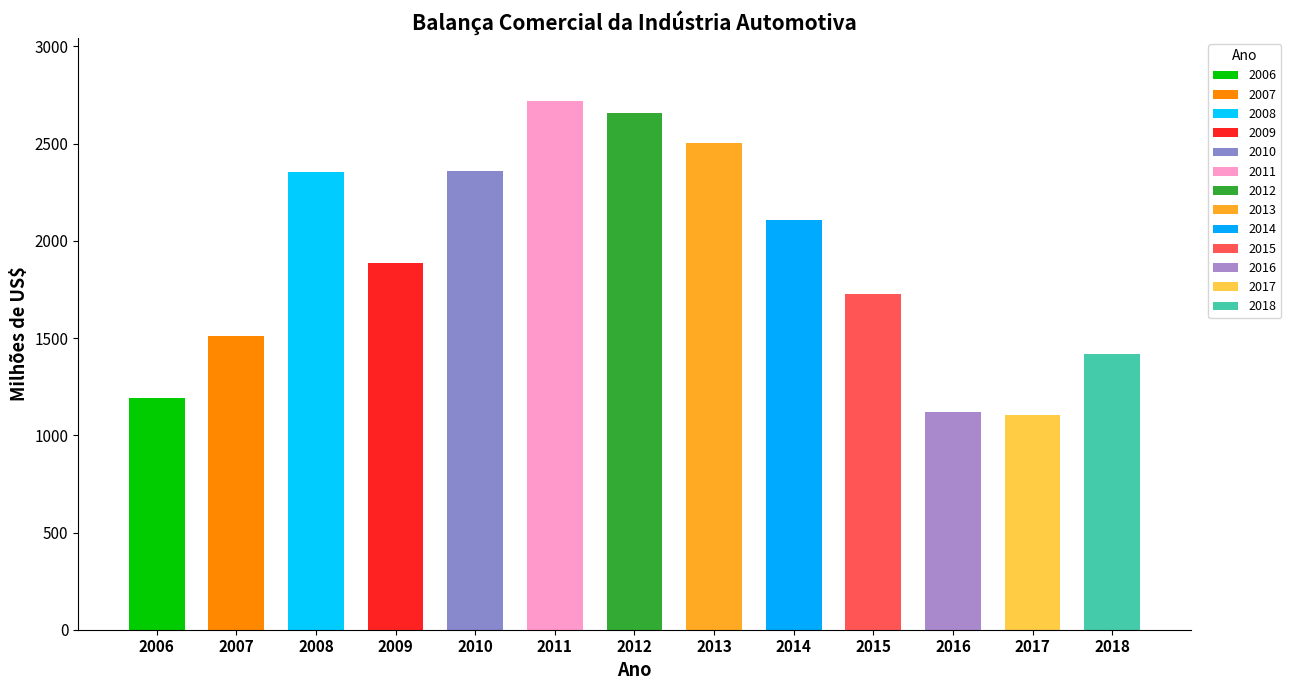

Are the bars horizontal?

No